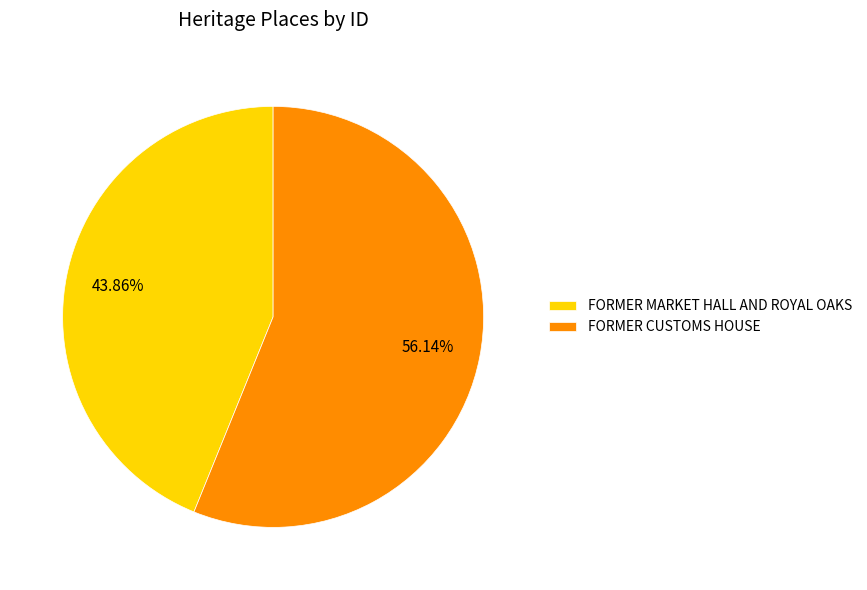

Which category has the smallest portion of the pie?

FORMER MARKET HALL AND ROYAL OAKS